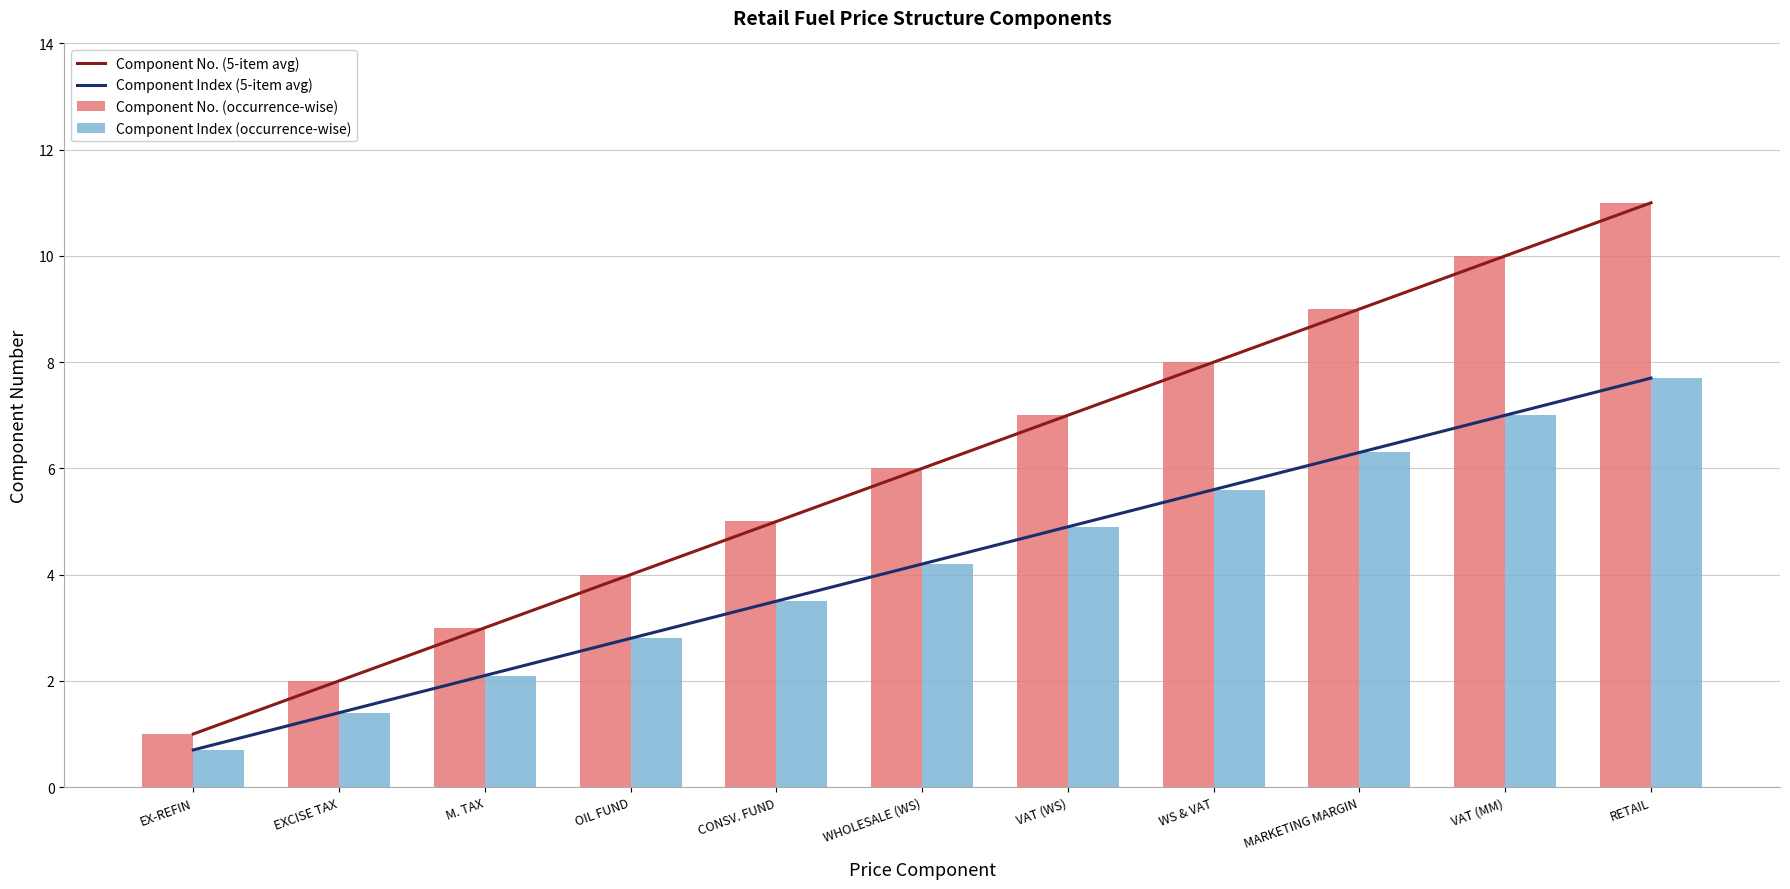

What is the difference between the Component No. (5-item avg) values at EX-REFIN and VAT (MM)?

9.0